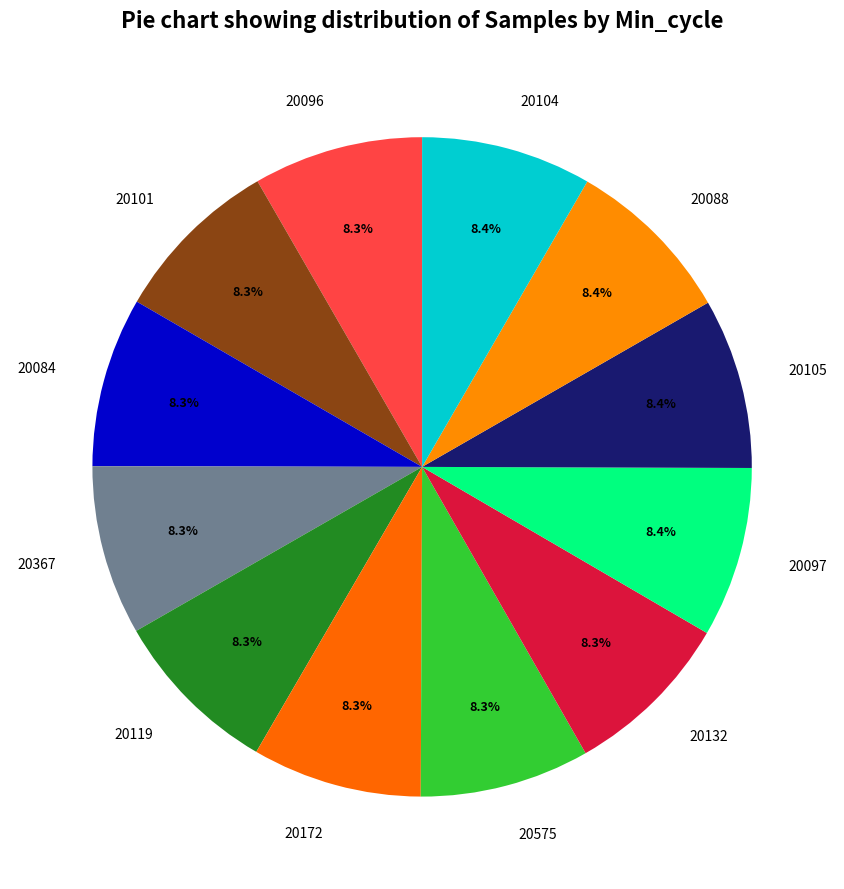

Approximately how many times larger is the value at 20119 compared to 20084?

1.0